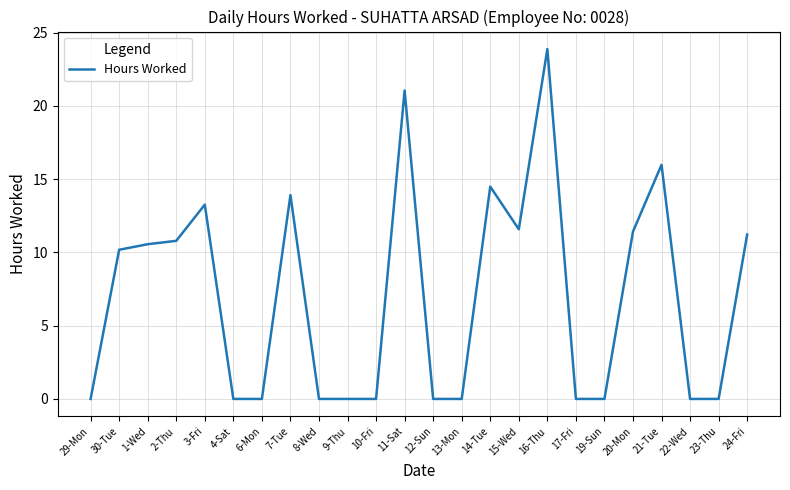

What position from the right is 30-Tue?

23